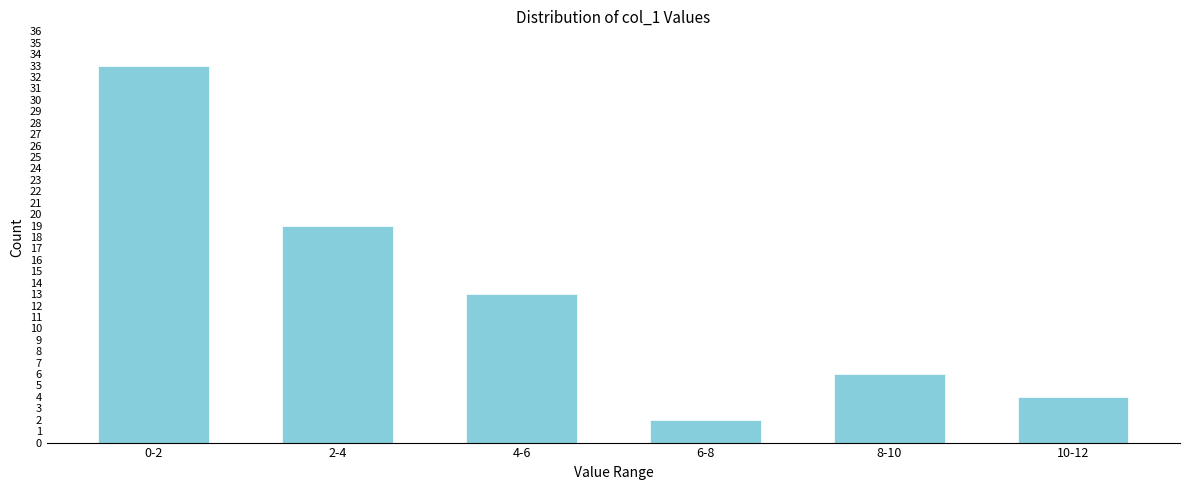

Reading right to left, extract all data points from this chart.

4	6	2	13	19	33